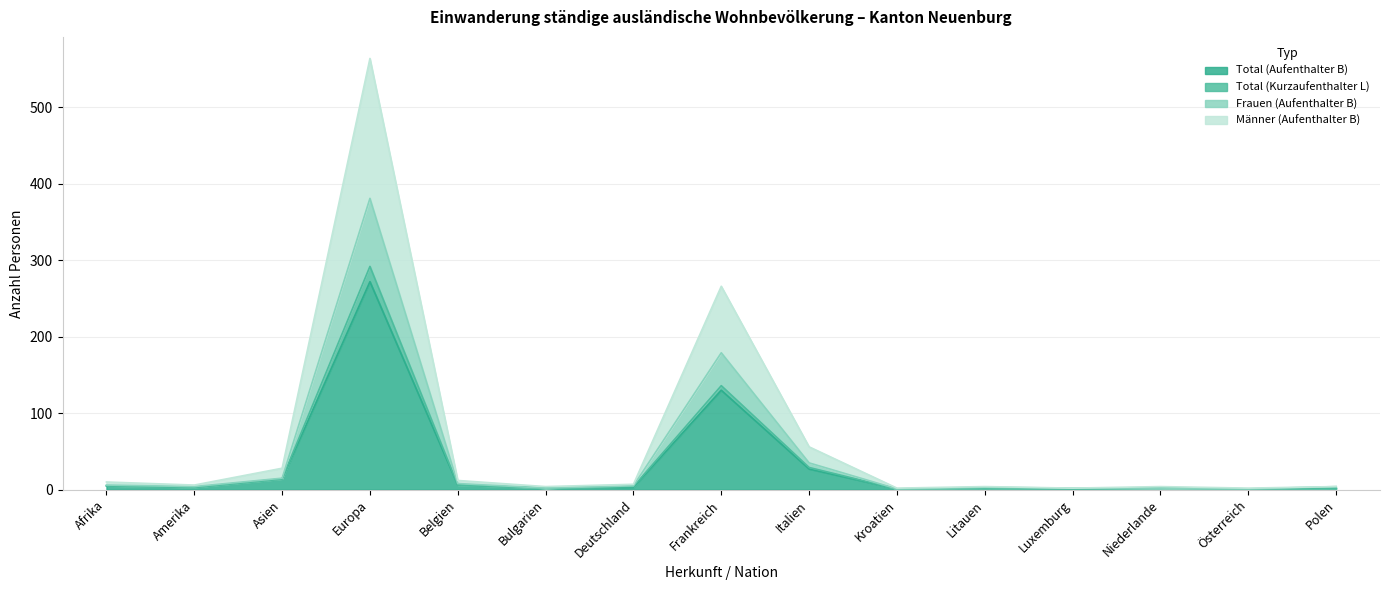

Reading left to right, extract all data points from this chart.

Total (Aufenthalter B): 5	3	14	272	6	2	3	130	27	1	2	1	2	1	2
Total (Kurzaufenthalter L): 5	3	14	292	6	2	4	136	29	1	2	1	2	1	2
Frauen (Aufenthalter B): 6	4	15	381	8	2	5	179	35	1	3	2	2	1	4
Männer (Aufenthalter B): 10	6	28	564	12	4	7	266	56	2	4	2	4	2	4